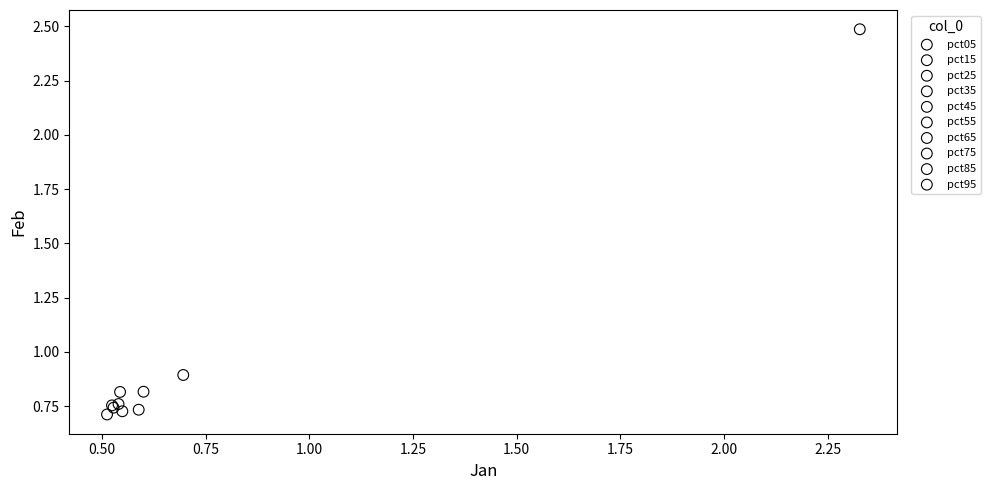

What are all the series names shown in the legend?

pct05, pct15, pct25, pct35, pct45, pct55, pct65, pct75, pct85, pct95